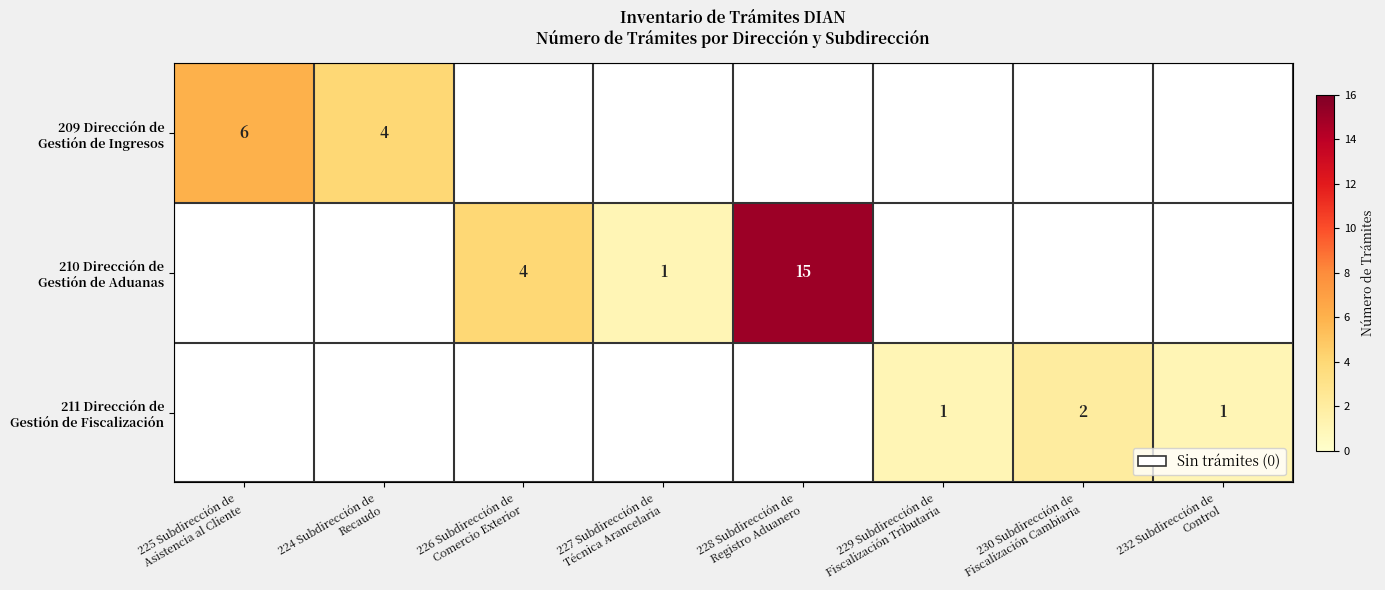

What is the highest value of the 211 Dirección de Gestión de Fiscalización series?

2